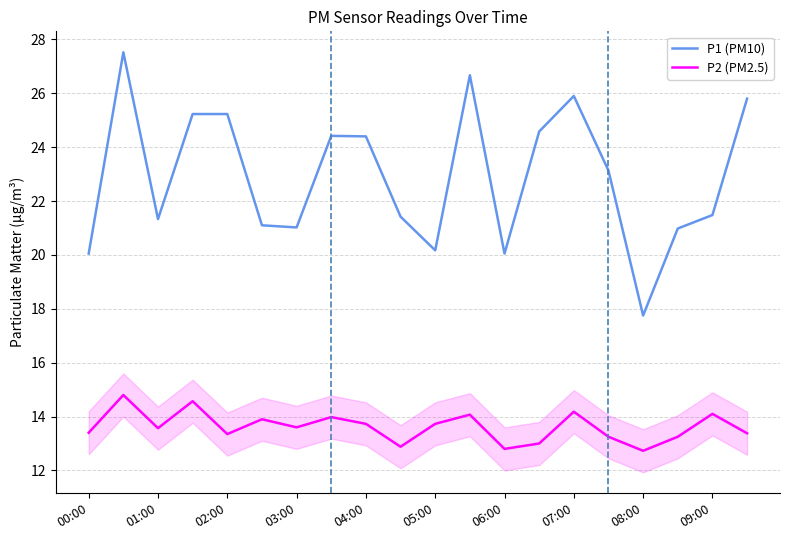

What is the highest value of the P2 (PM2.5) series?

14.8